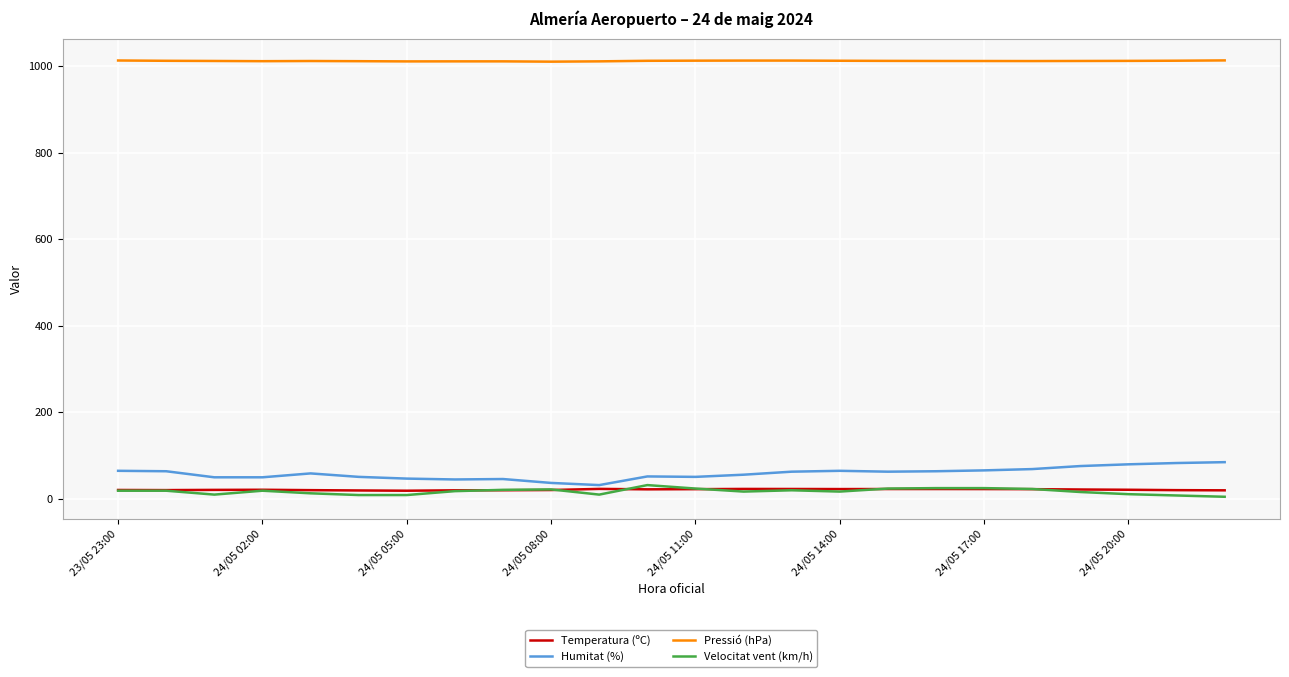

How many categories are shown in the chart?

24